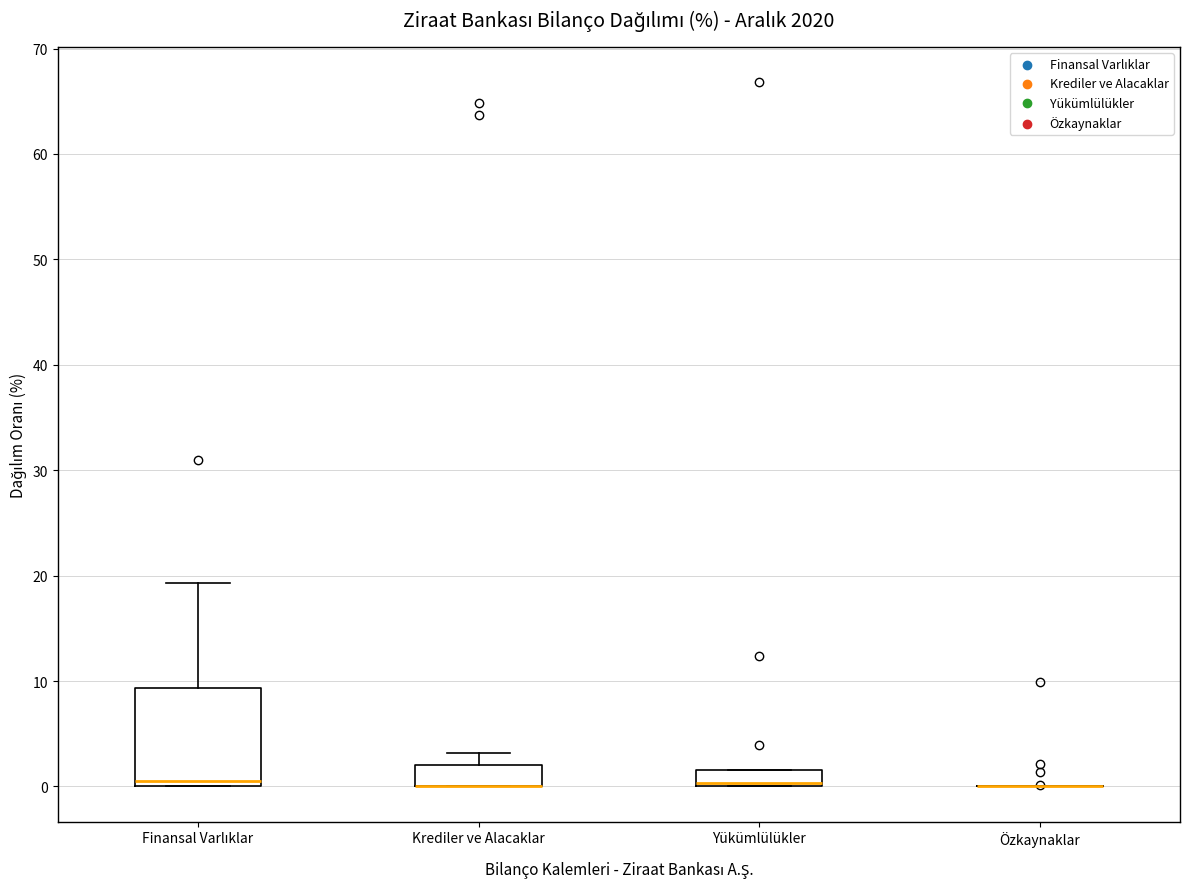

Which box is the tallest, from its lower edge to its upper edge?

Finansal Varlıklar